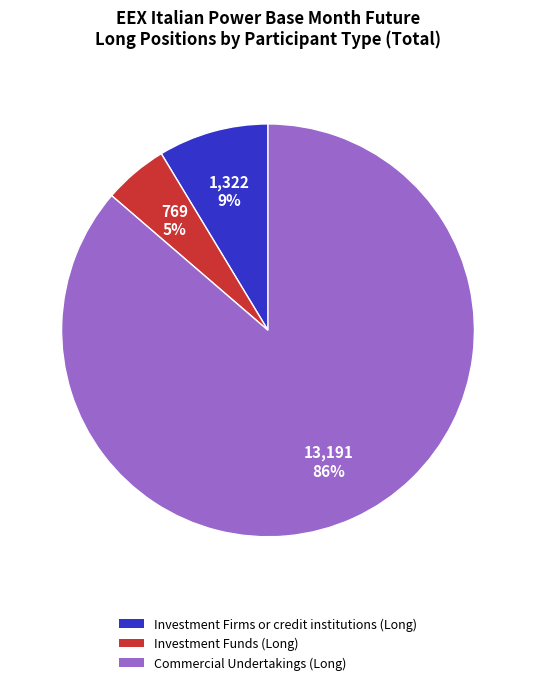

How many segments does this pie chart have?

3